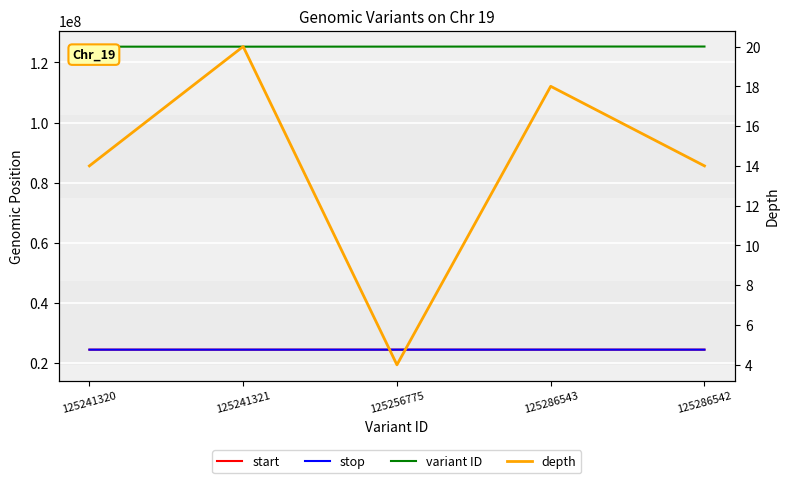

At 125241320, list the series in order from smallest to largest.

depth, start, stop, variant ID